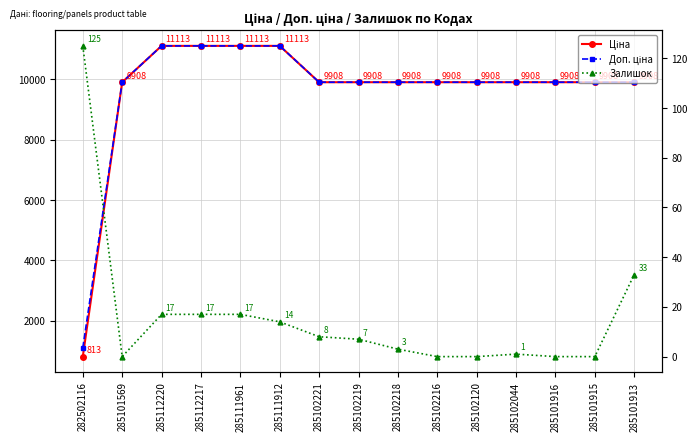

Is this an area chart (filled region under the line)?

No